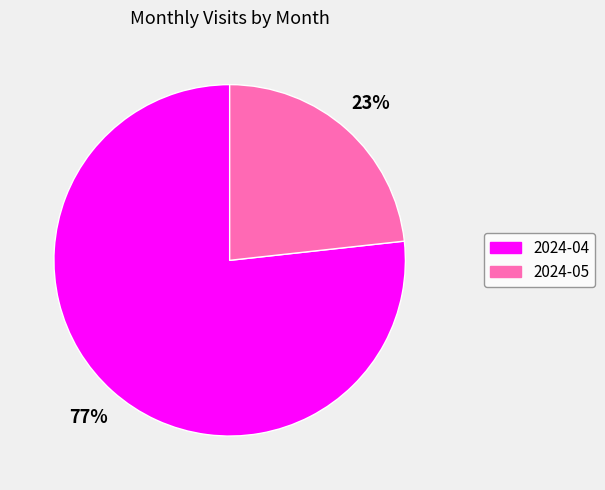

To the nearest percent, what is the combined percentage of 2024-04 and 2024-05?

100%